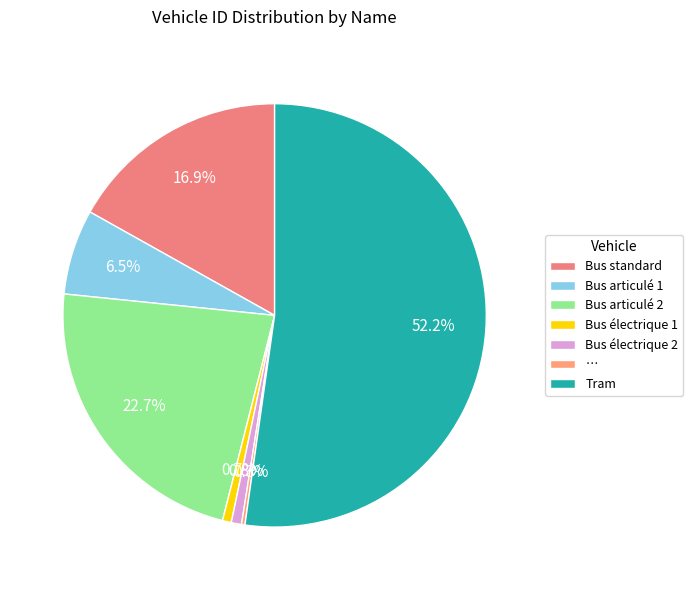

How many slices are in this pie chart?

7